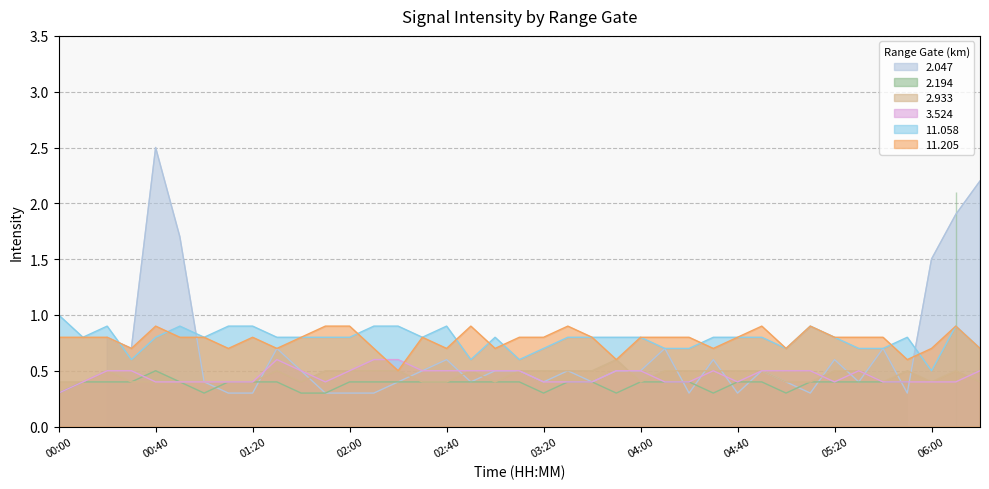

Between which two adjacent categories do 3.524 and 11.205 first intersect?

02:10 and 02:20